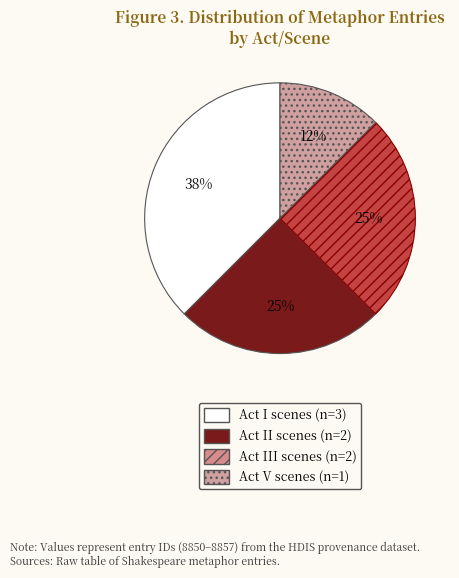

Is there any slice that represents more than half of the pie?

No